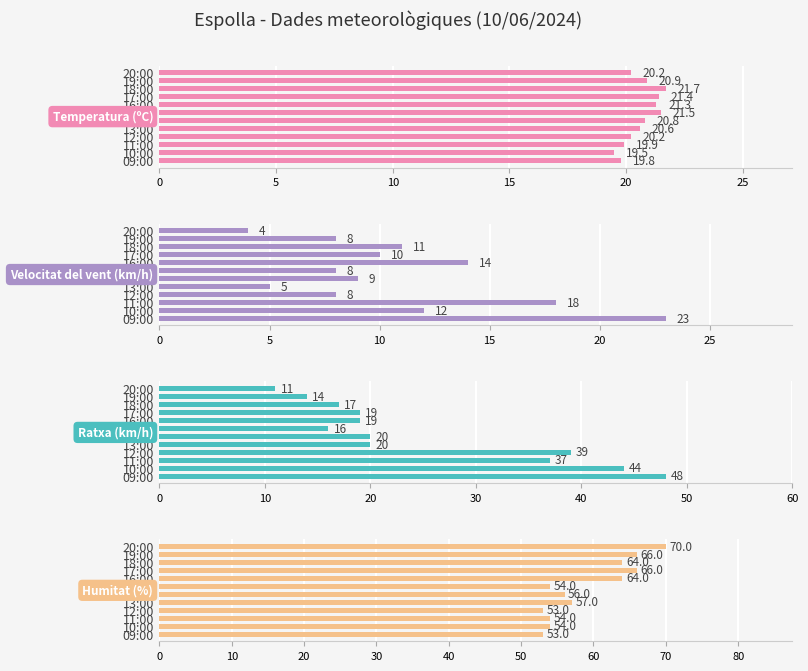

List the series in order of their peak value, highest first.

Humitat (%), Ratxa (km/h), Velocitat del vent (km/h), Temperatura (ºC)